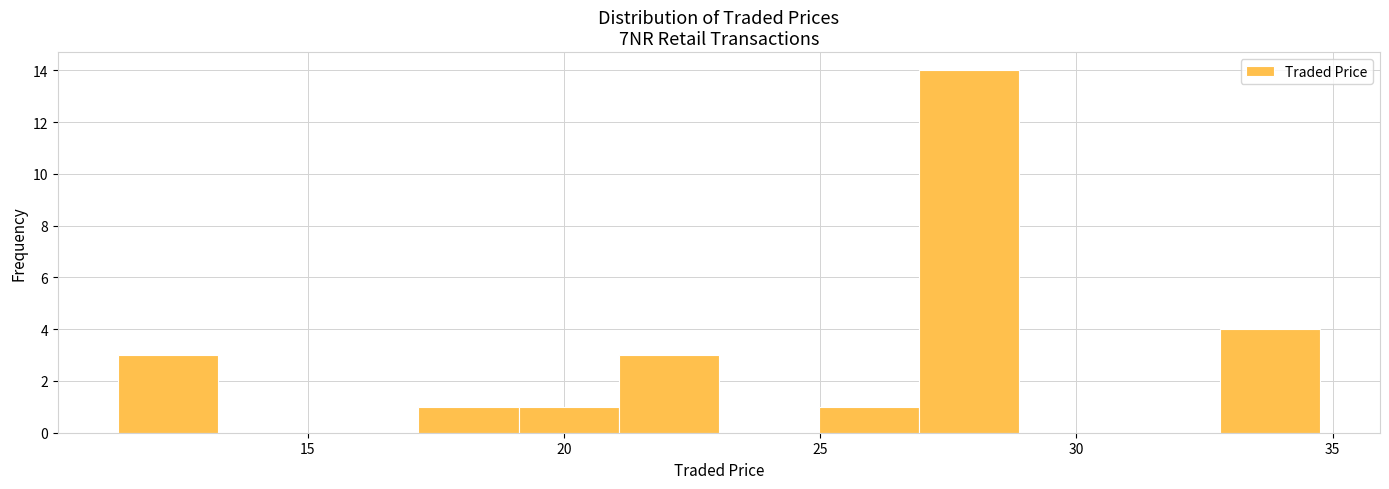

Around what value on the x-axis is the tallest bar? Give the approximate position of its centre, as read against the axis.

28.0